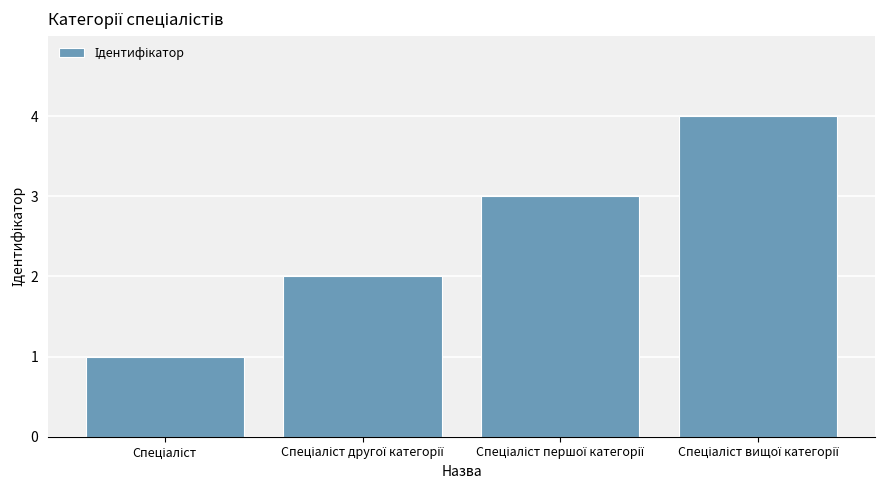

How many distinct data groups are displayed?

1